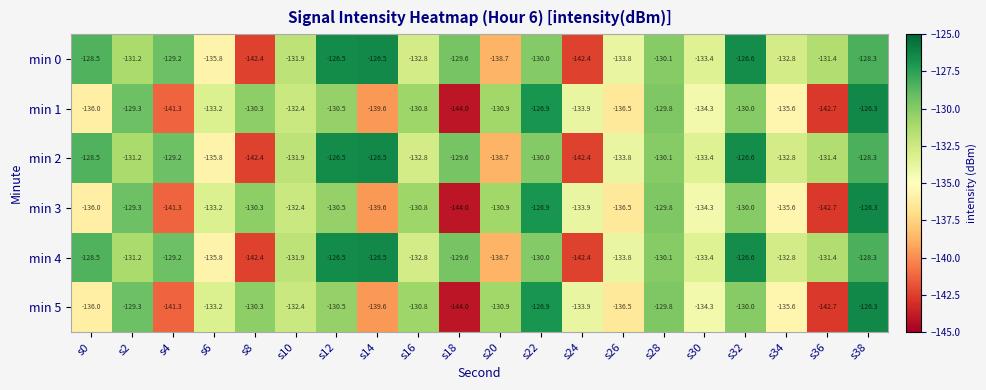

The min 2 series shows -130.1 at s28. True or false?

True